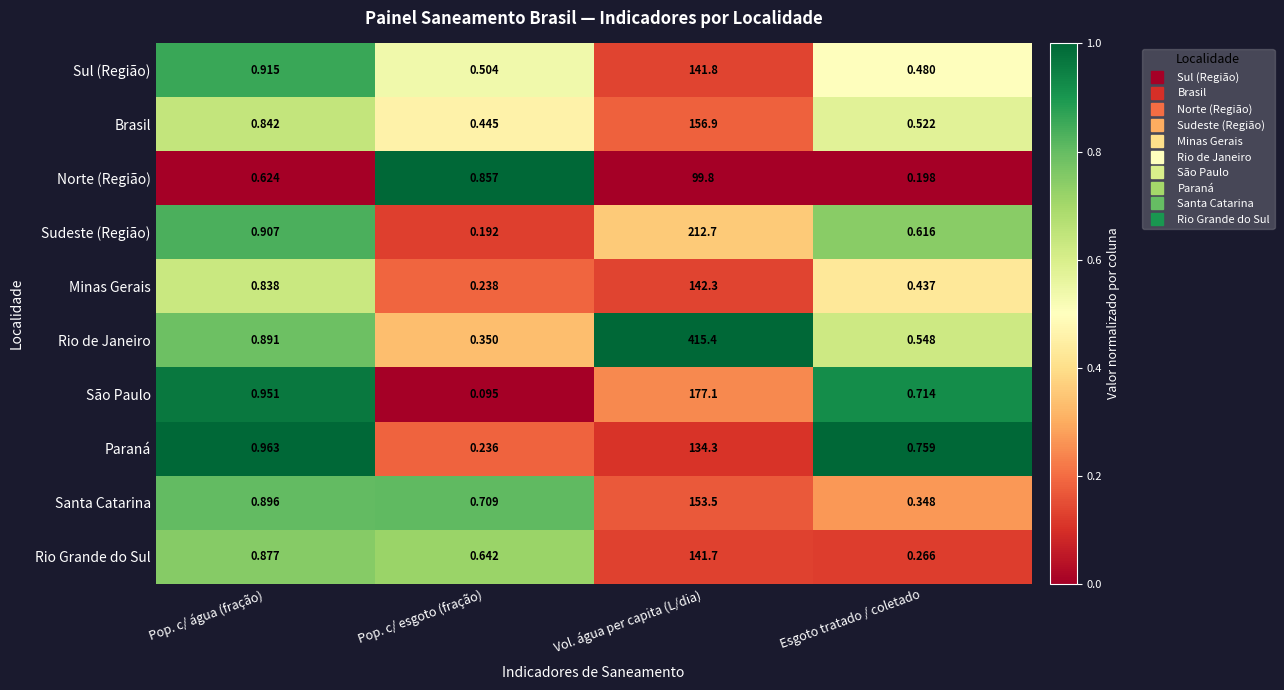

Between Pop. c/ água (fração) and Esgoto tratado / coletado, which series saw the biggest shift?

Rio Grande do Sul